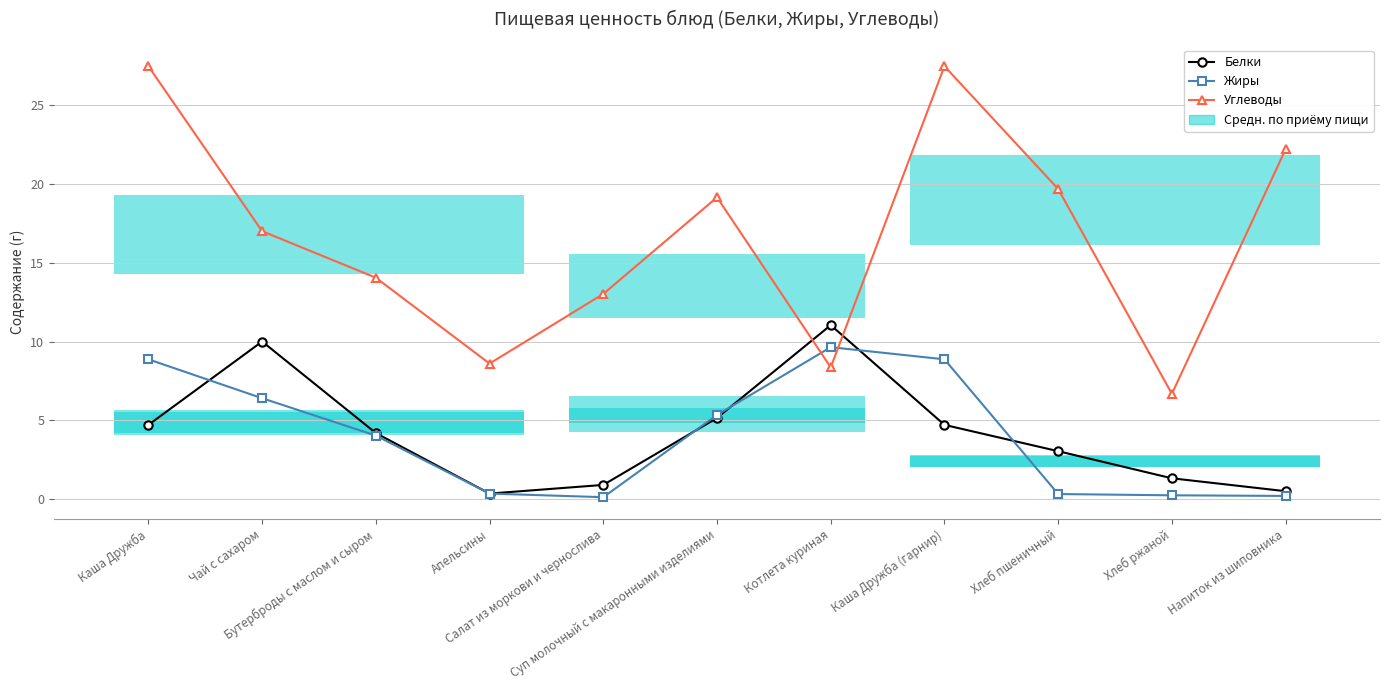

At which label does Углеводы reach its peak?

Каша Дружба